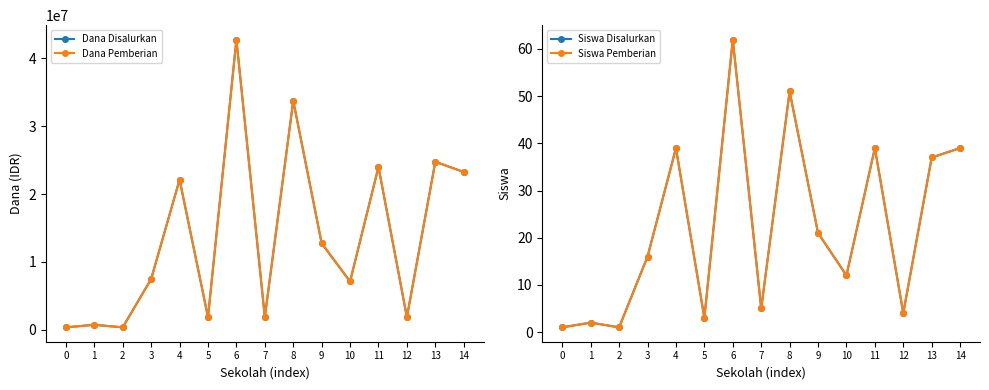

Rank the categories by Siswa Pemberian value from lowest to highest.

0, 2, 1, 5, 12, 7, 10, 3, 9, 13, 4, 11, 14, 8, 6